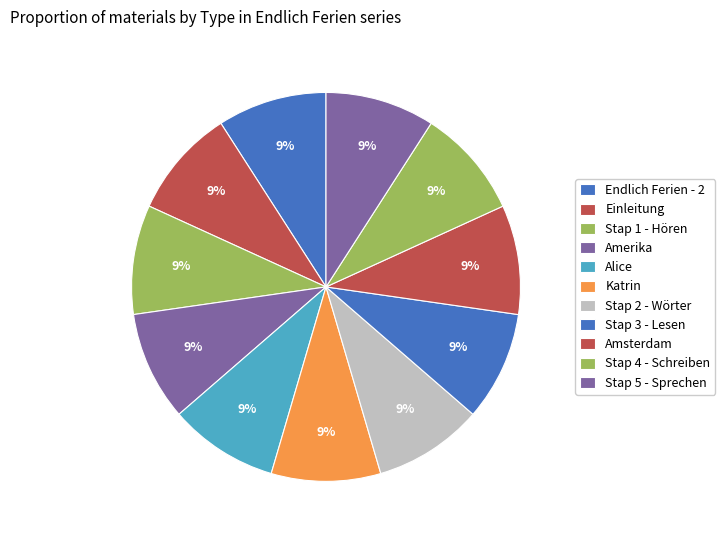

How many segments does this pie chart have?

11